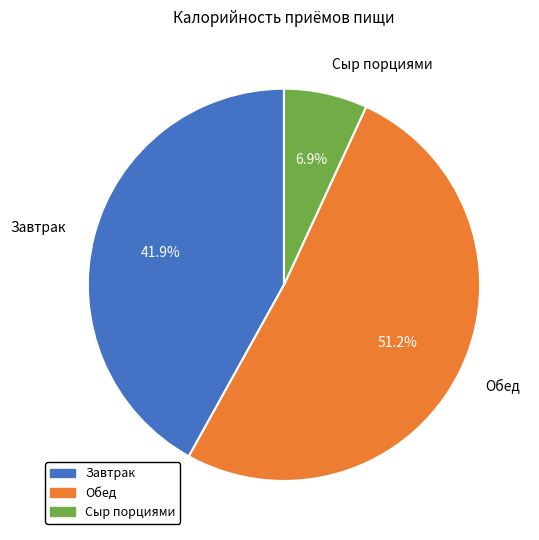

Combined, what portion of the pie is Обед and Завтрак?

93.1%